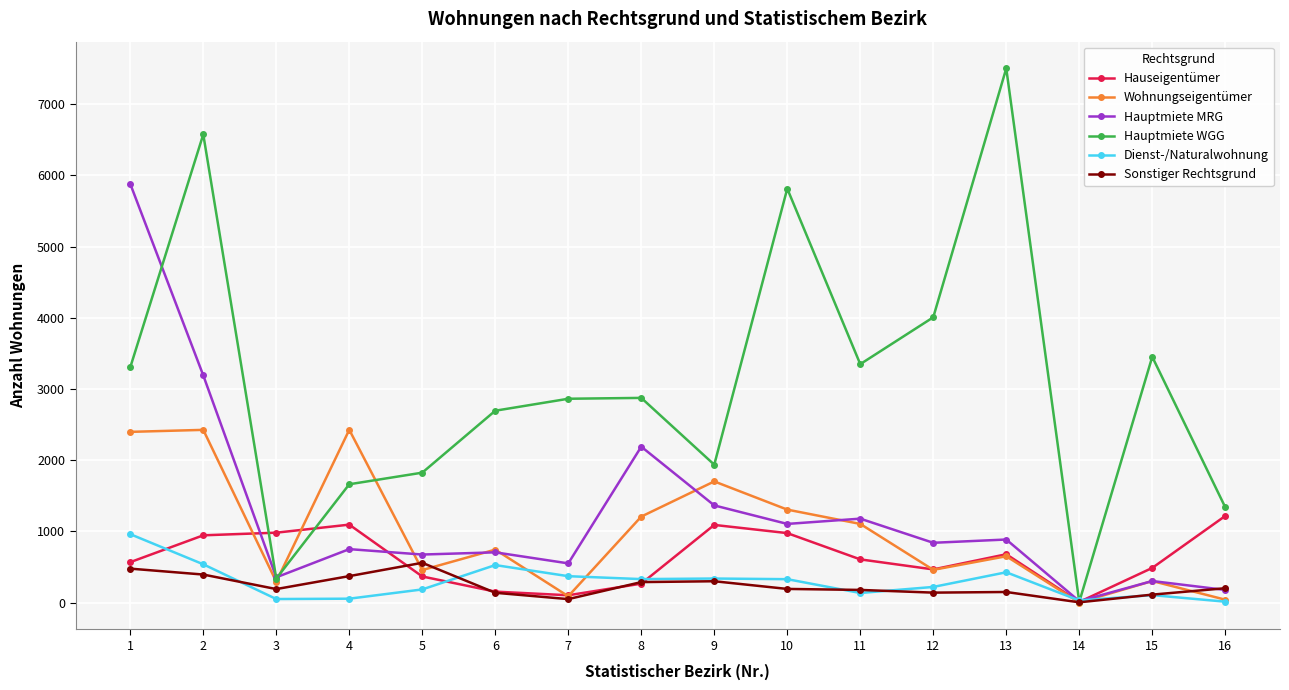

Read the Wohnungseigentümer value at 12.

460